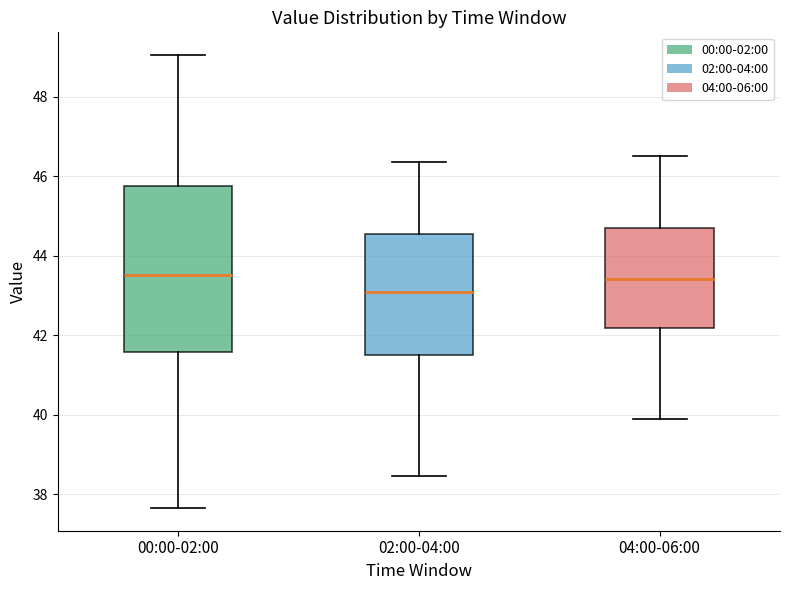

Which box is the tallest, from its lower edge to its upper edge?

00:00-02:00